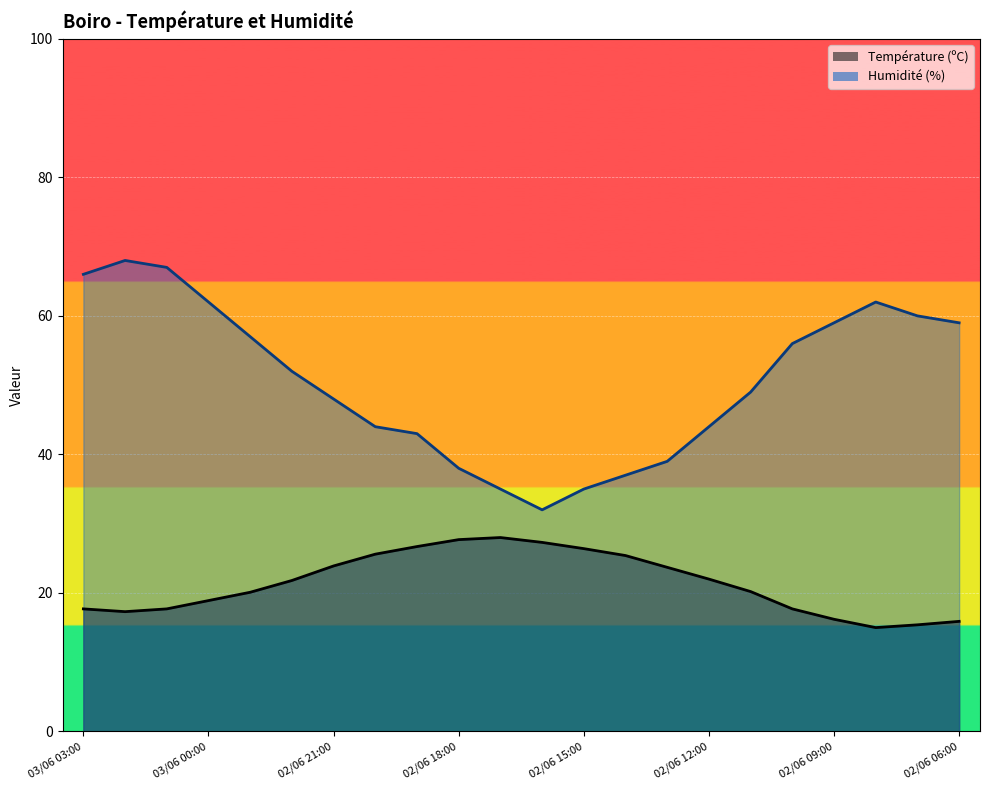

What are all the series names shown in the legend?

Température (ºC), Humidité (%)